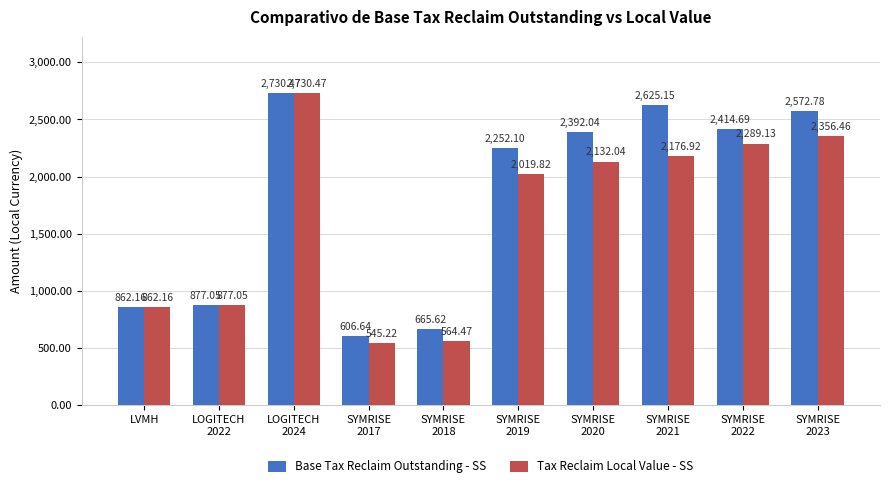

The value of Tax Reclaim Local Value - SS at SYMRISE
2022 is 2289.1. True or false?

True